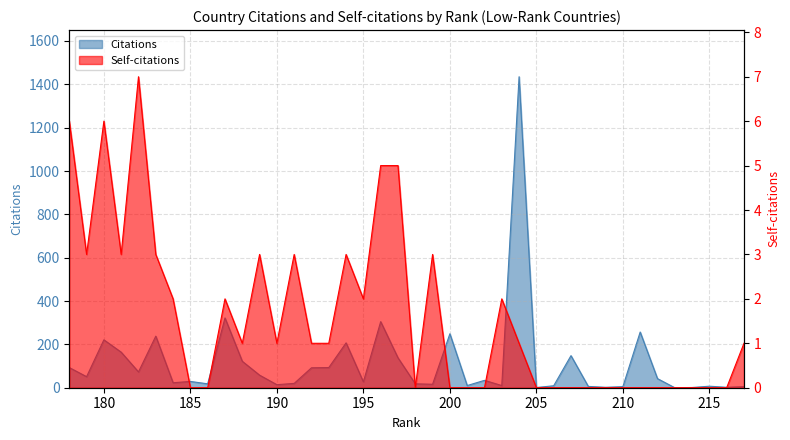

List the series in order of their overall mean, lowest first.

Self-citations, Citations